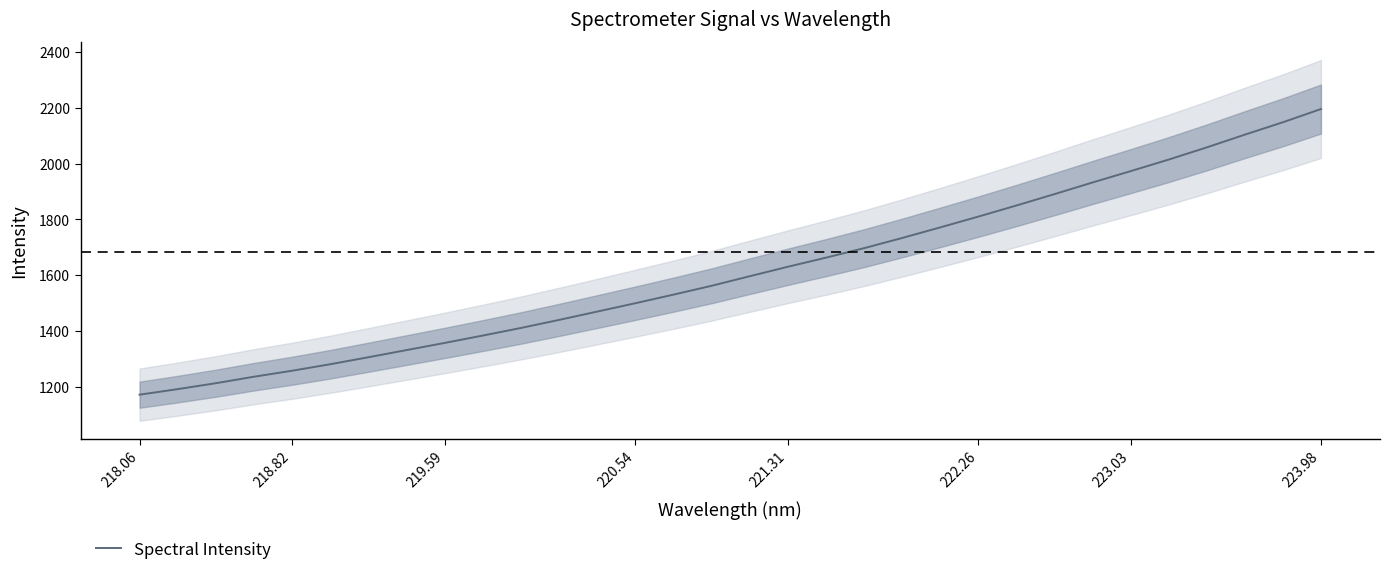

What is the lowest value of the Spectral Intensity series?

1171.9